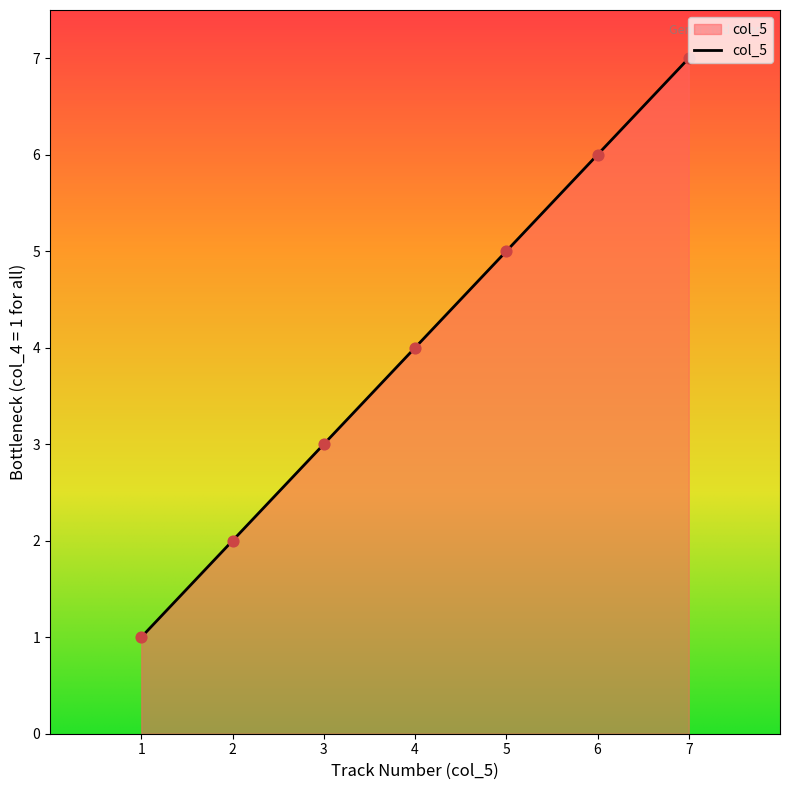

What is the change in value from 5 to 7?

+2